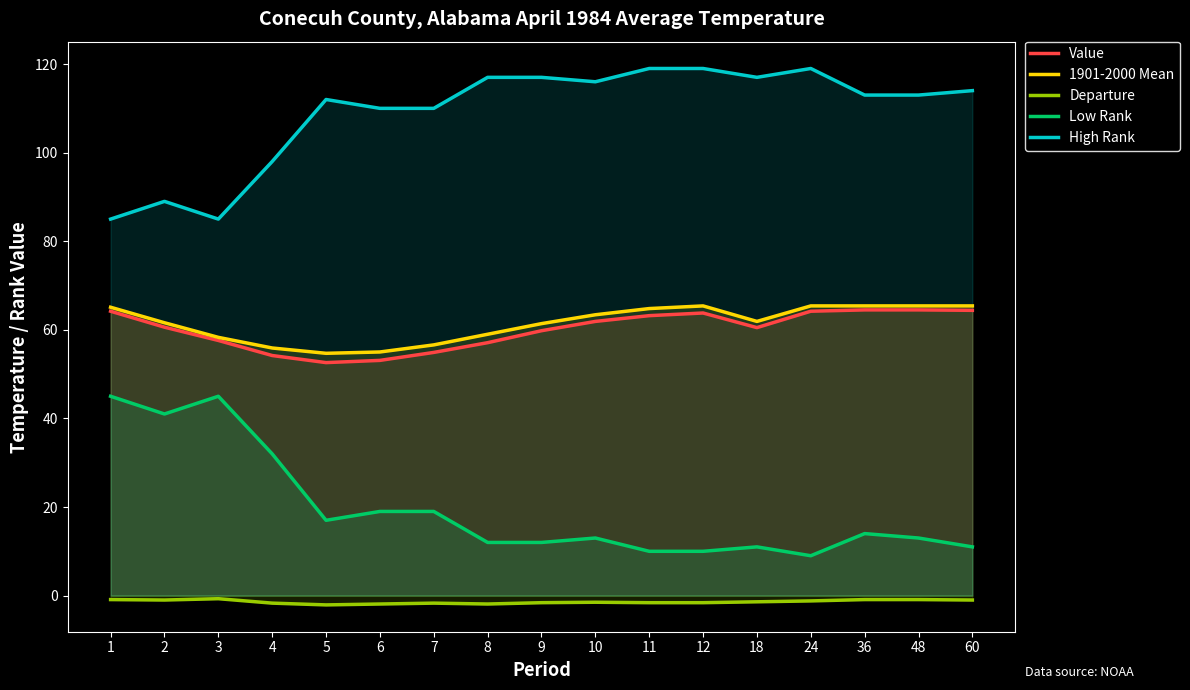

Rank the categories by Low Rank value from highest to lowest.

1, 3, 2, 4, 6, 7, 5, 36, 10, 48, 8, 9, 18, 60, 11, 12, 24